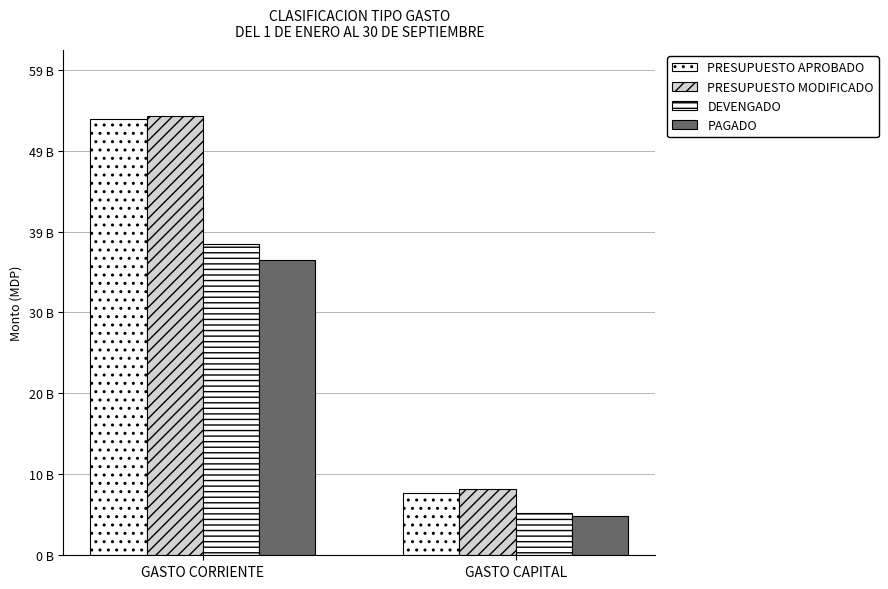

What position from the right is GASTO CORRIENTE?

2